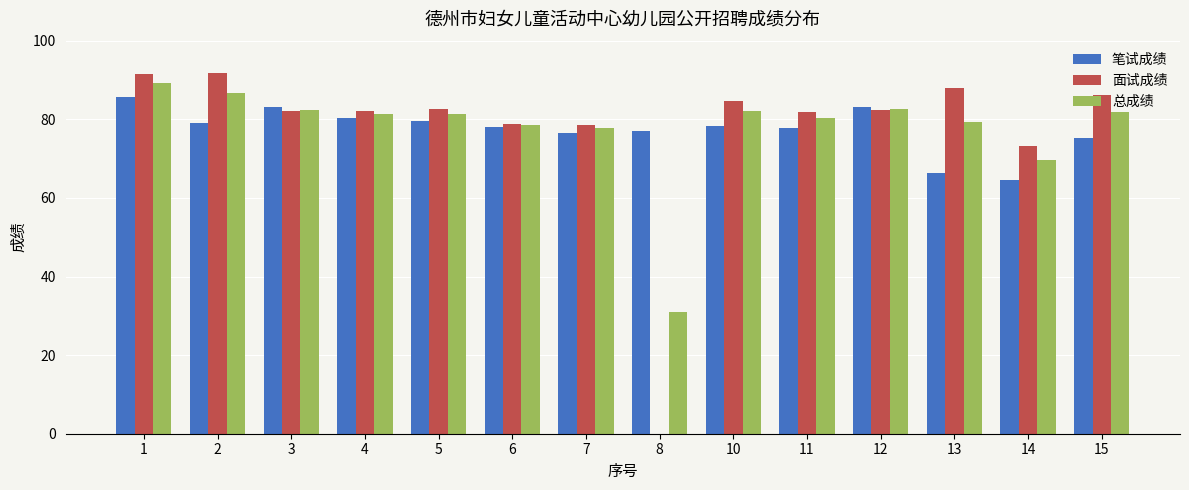

What is the maximum value shown in the chart?

91.8